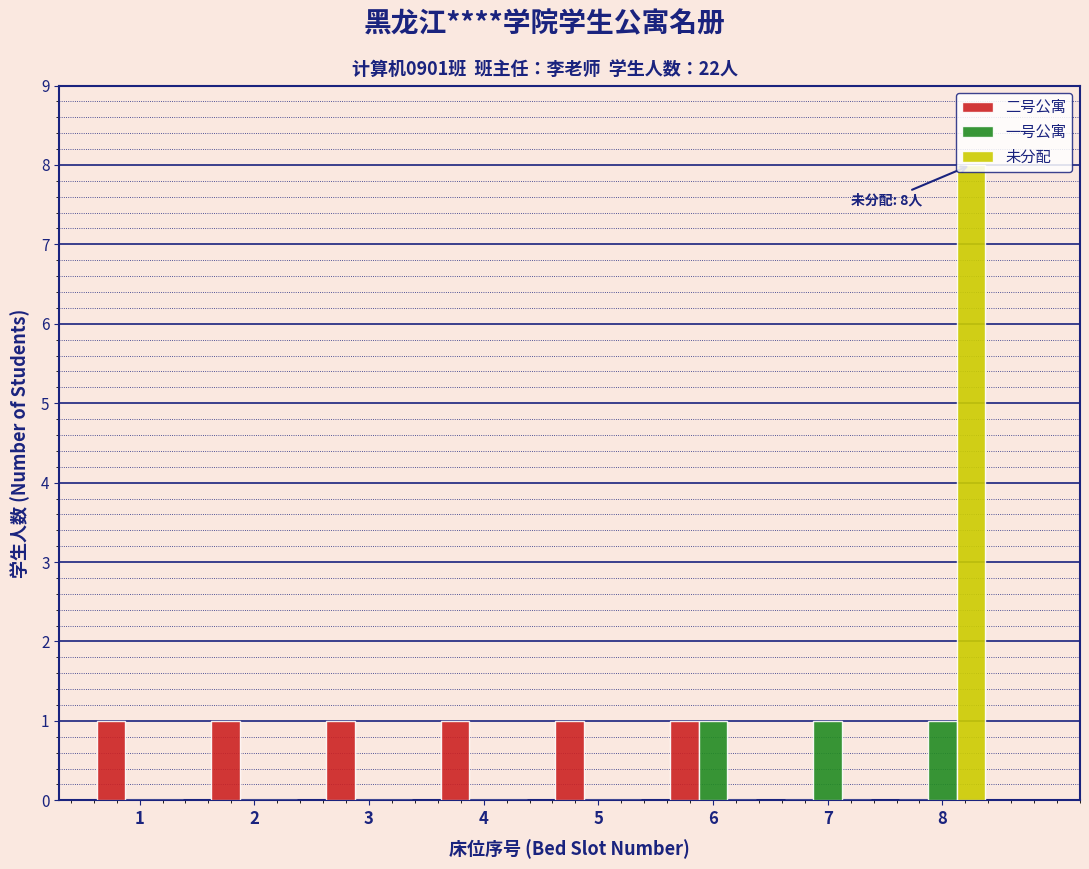

Reading right to left, what are all the values shown in this chart?

二号公寓: 8=0	7=0	6=1	5=1	4=1	3=1	2=1	1=1
一号公寓: 8=1	7=1	6=1	5=0	4=0	3=0	2=0	1=0
未分配: 8=8	7=0	6=0	5=0	4=0	3=0	2=0	1=0